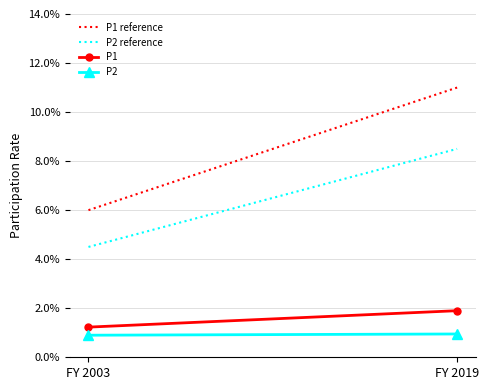

Where is P2 nearest to the value 0?

FY 2003